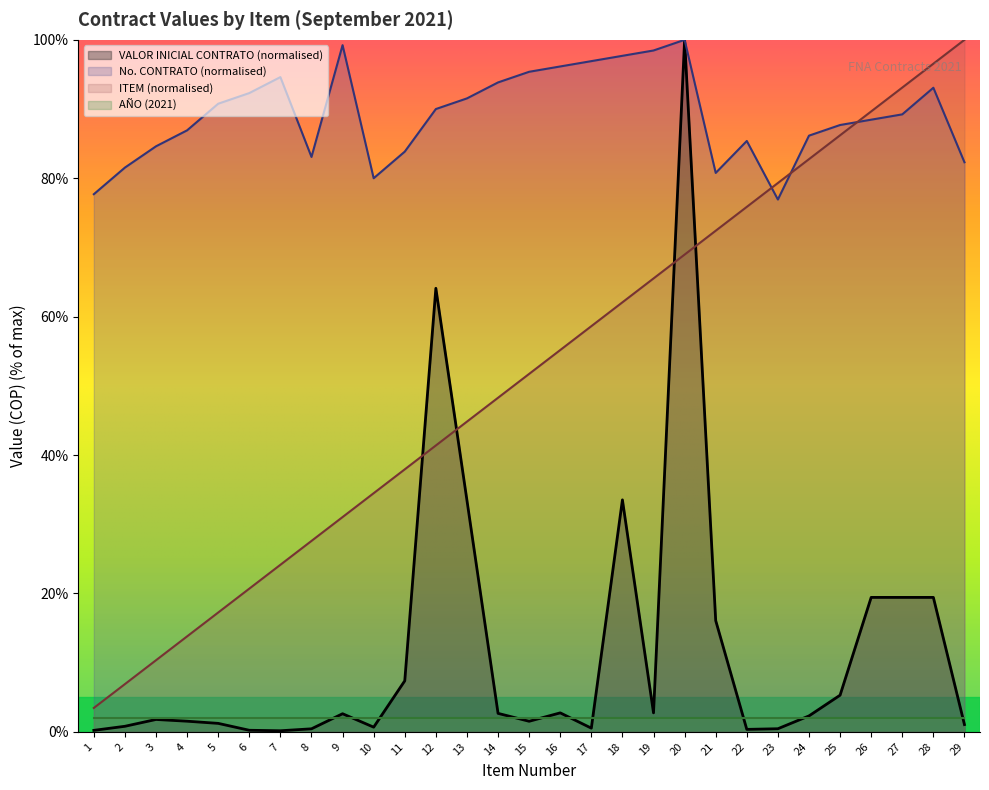

True or false: VALOR INICIAL CONTRATO and No. CONTRATO cross at least once.

False